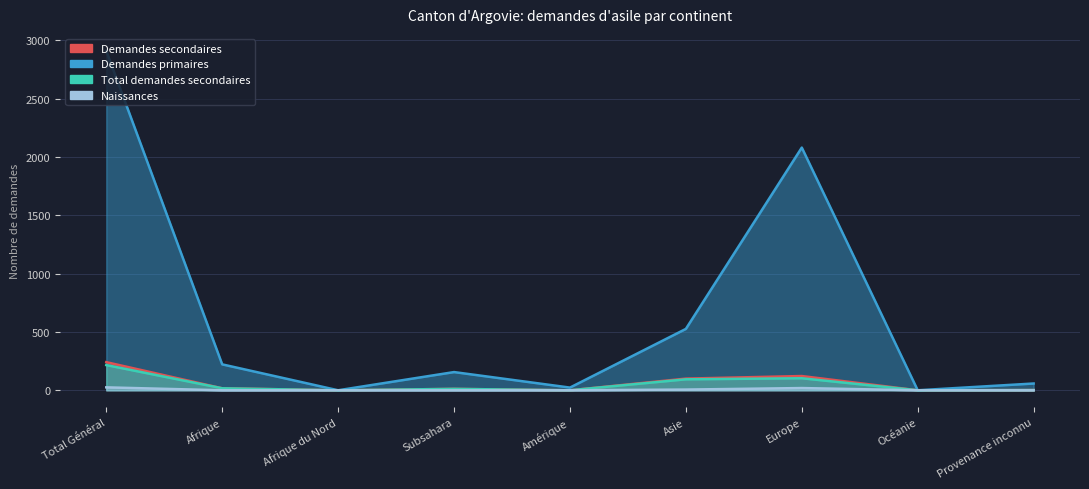

Between Subsahara and Afrique du Nord, which is larger?

Subsahara